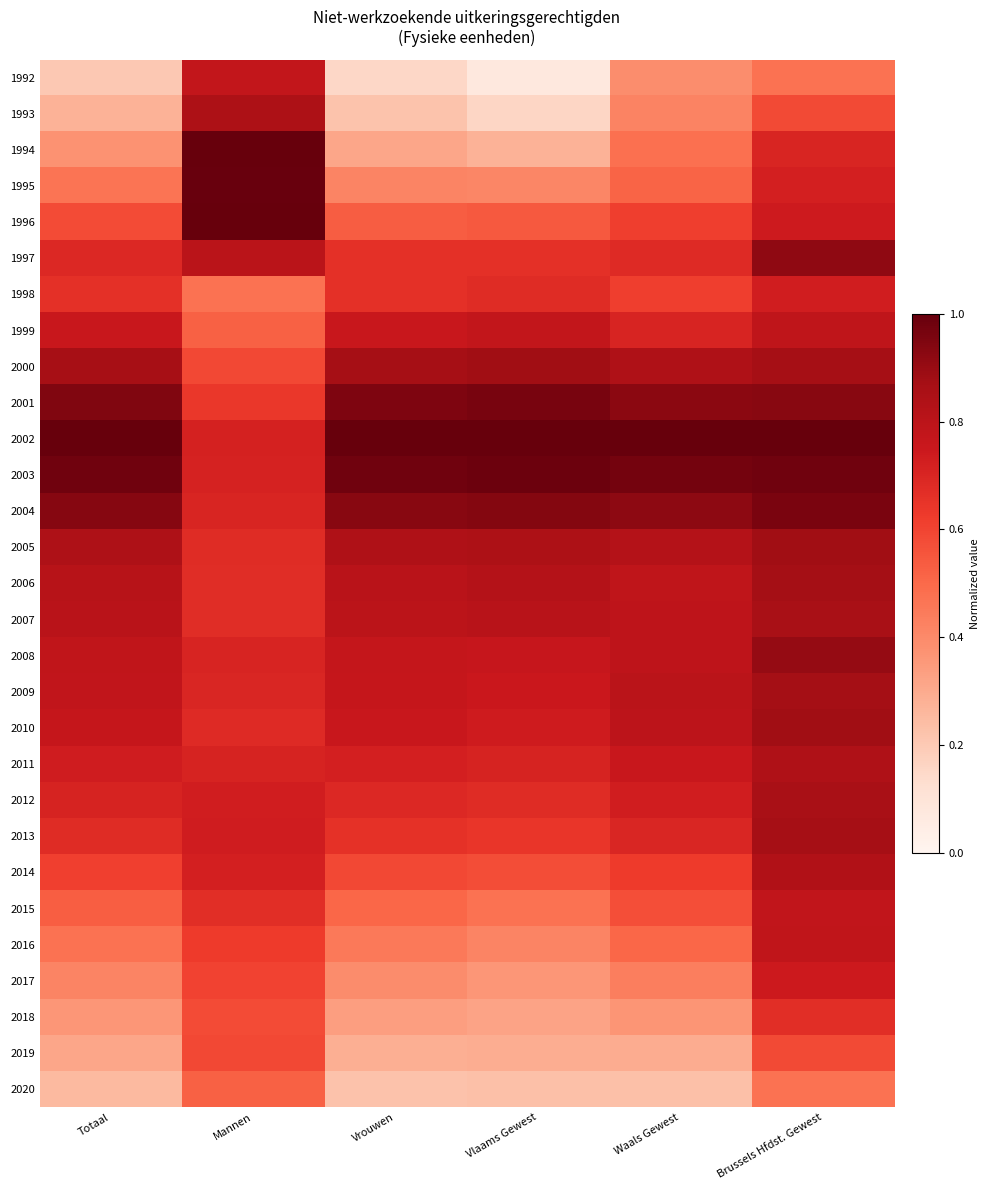

What is the difference between the highest and lowest values at Vrouwen?

0.8